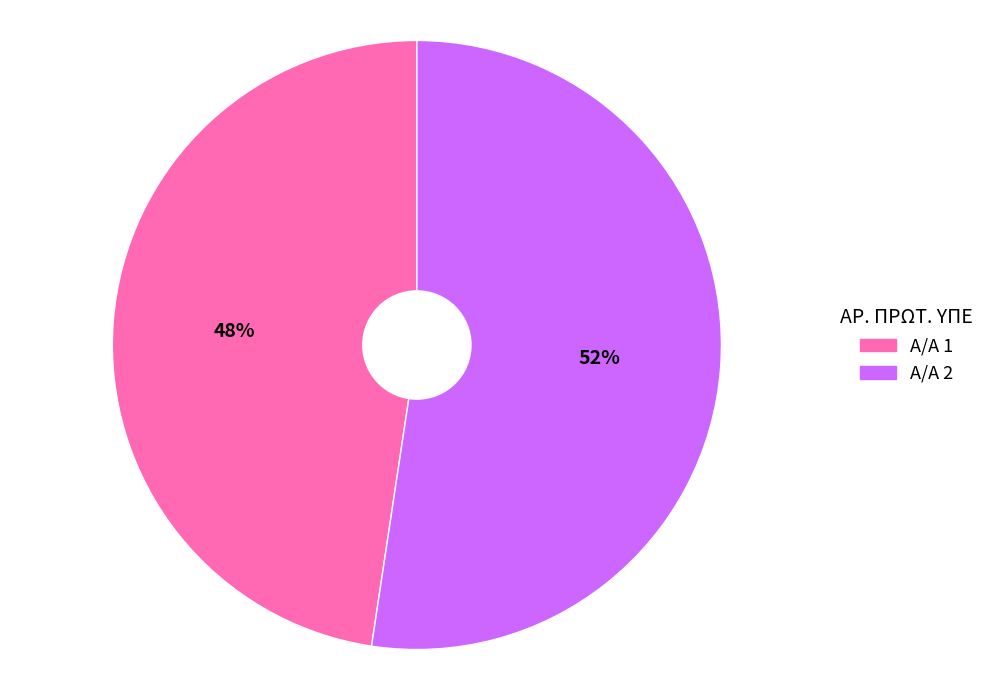

To the nearest percent, what is the average slice percentage?

50%